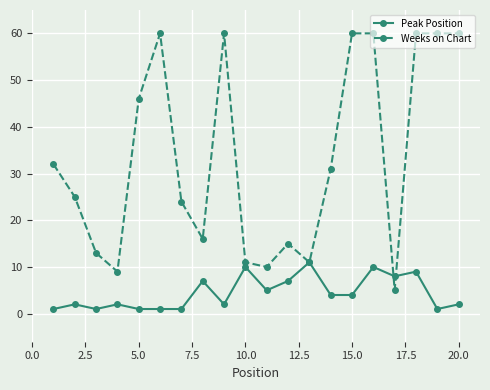

At how many categories does at least one series exceed 7?

20